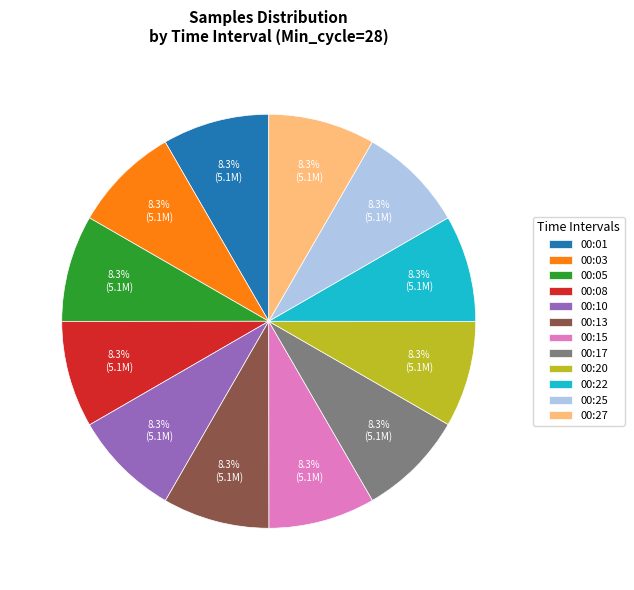

Does 00:25 account for over 50% of the chart?

No